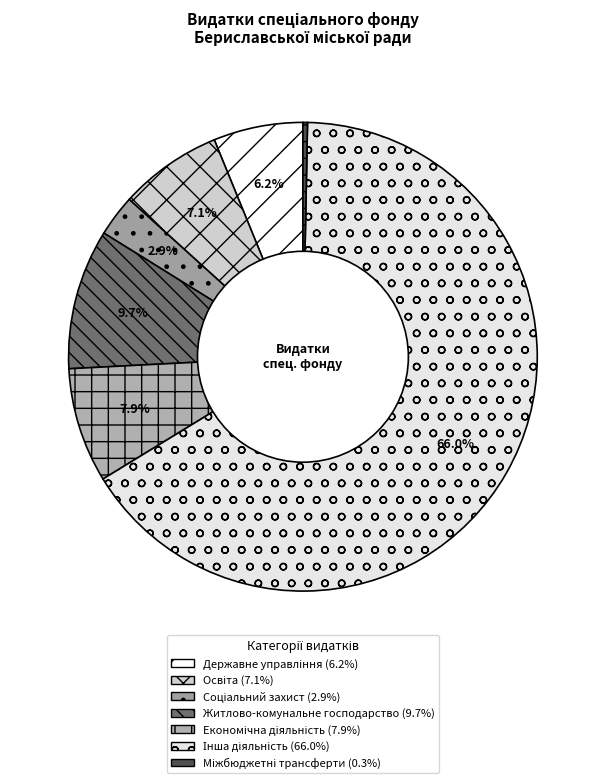

How many slices are in this pie chart?

7